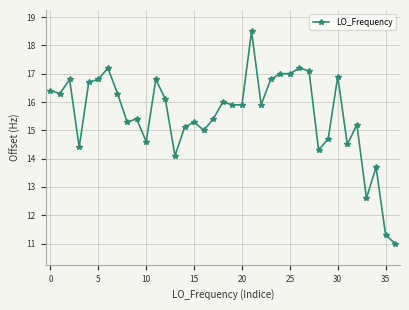

What is the average value?

15.6